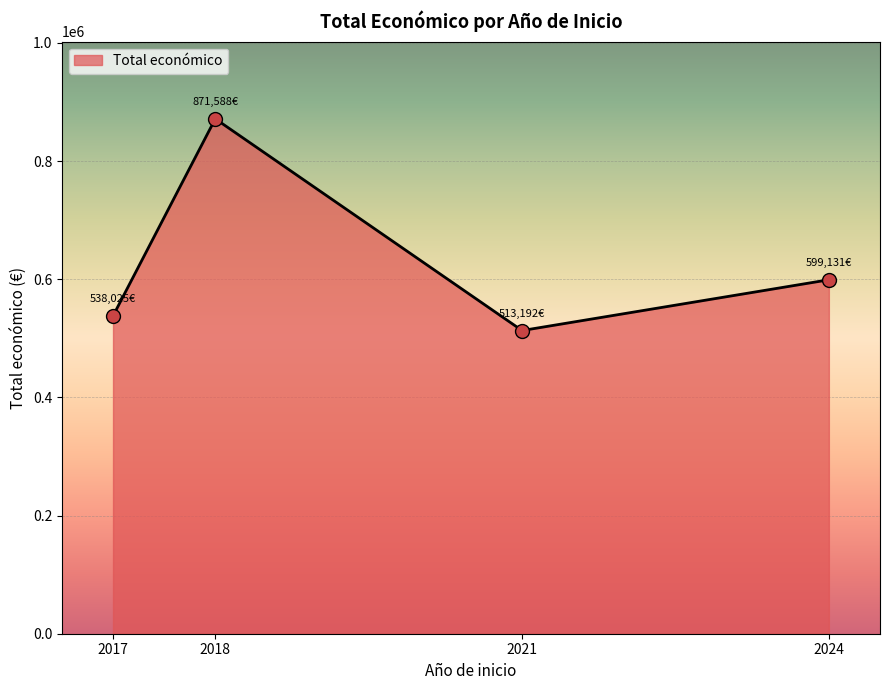

Which has a higher value, 2018 or 2017?

2018